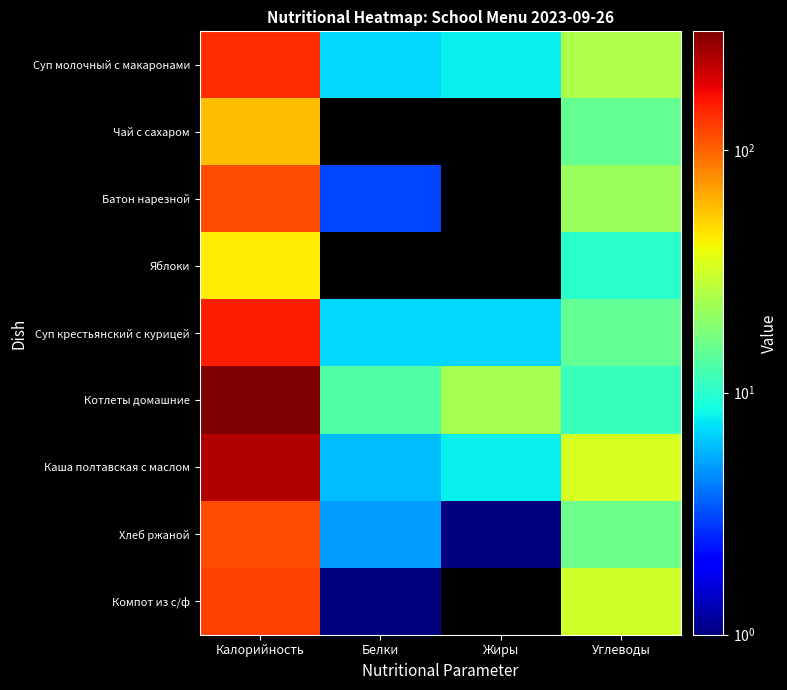

What is the greatest value displayed?

310